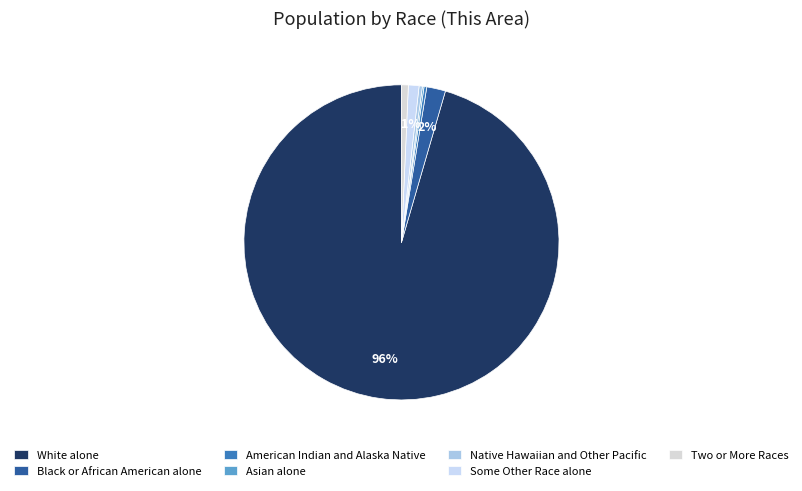

Combined, what portion of the pie is Native Hawaiian and Other Pacific and Black or African American alone?

2.3%